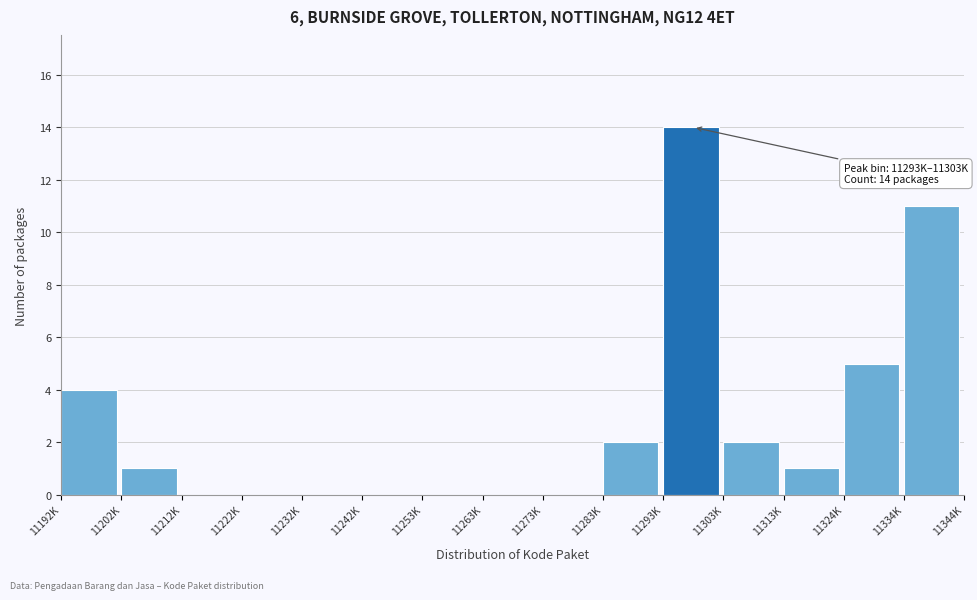

Reading right to left, what are all the values shown in this chart?

11334K=11	11324K=5	11313K=1	11303K=2	11293K=14	11283K=2	11273K=0	11263K=0	11253K=0	11242K=0	11232K=0	11222K=0	11212K=0	11202K=1	11192K=4